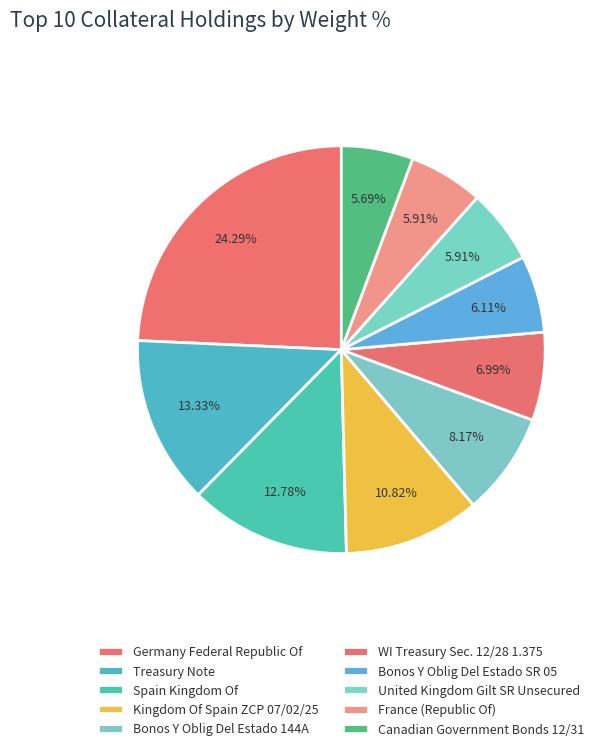

To the nearest percent, what is the difference between the largest and smallest slice percentages?

19%